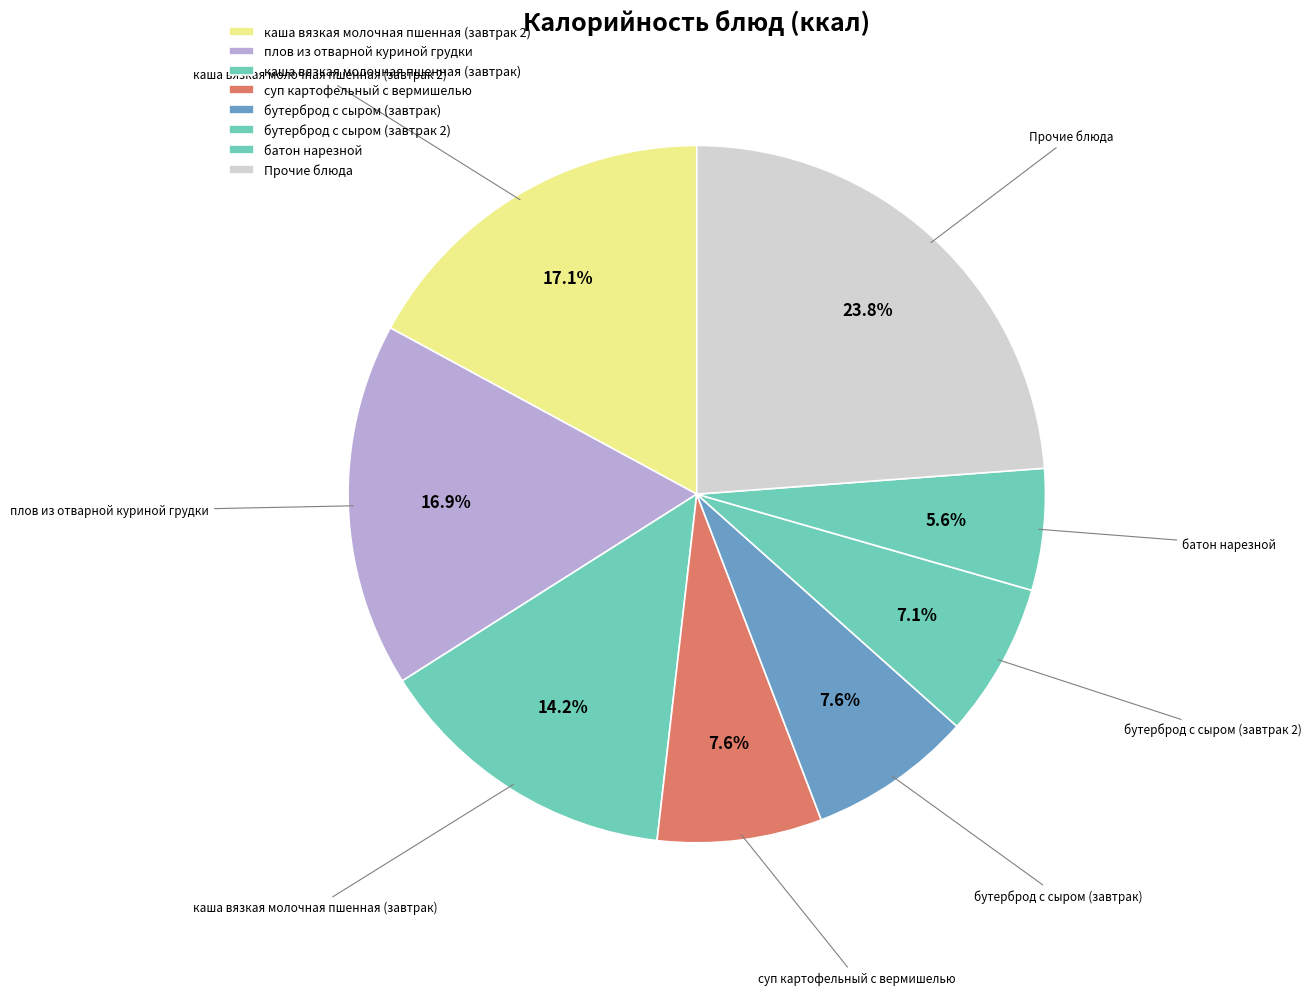

Is there a majority slice in this chart?

No